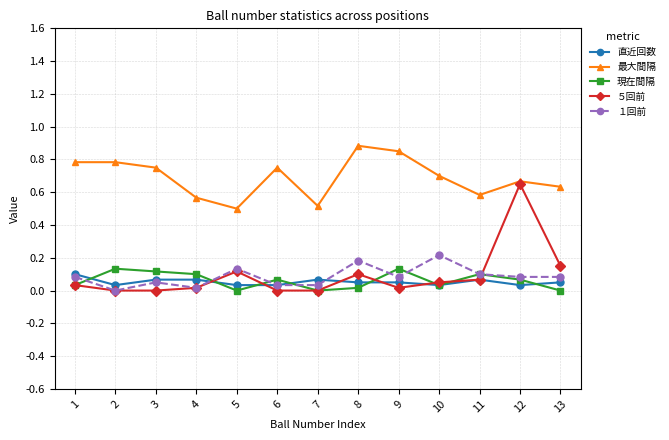

What are all the series names shown in the legend?

直近回数, 最大間隔, 現在間隔, ５回前, １回前